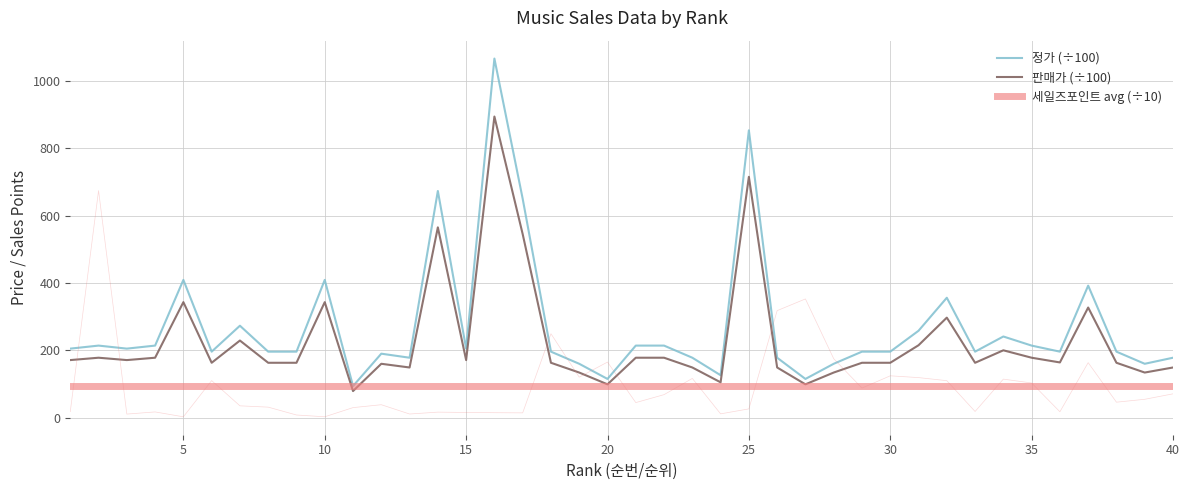

The 판매가 series shows 57.4 at 7. True or false?

False